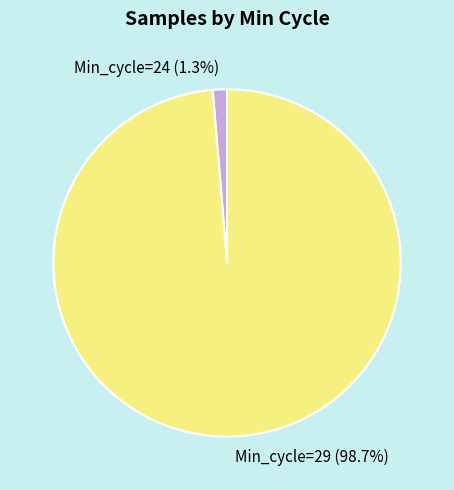

Is there a majority slice in this chart?

Yes